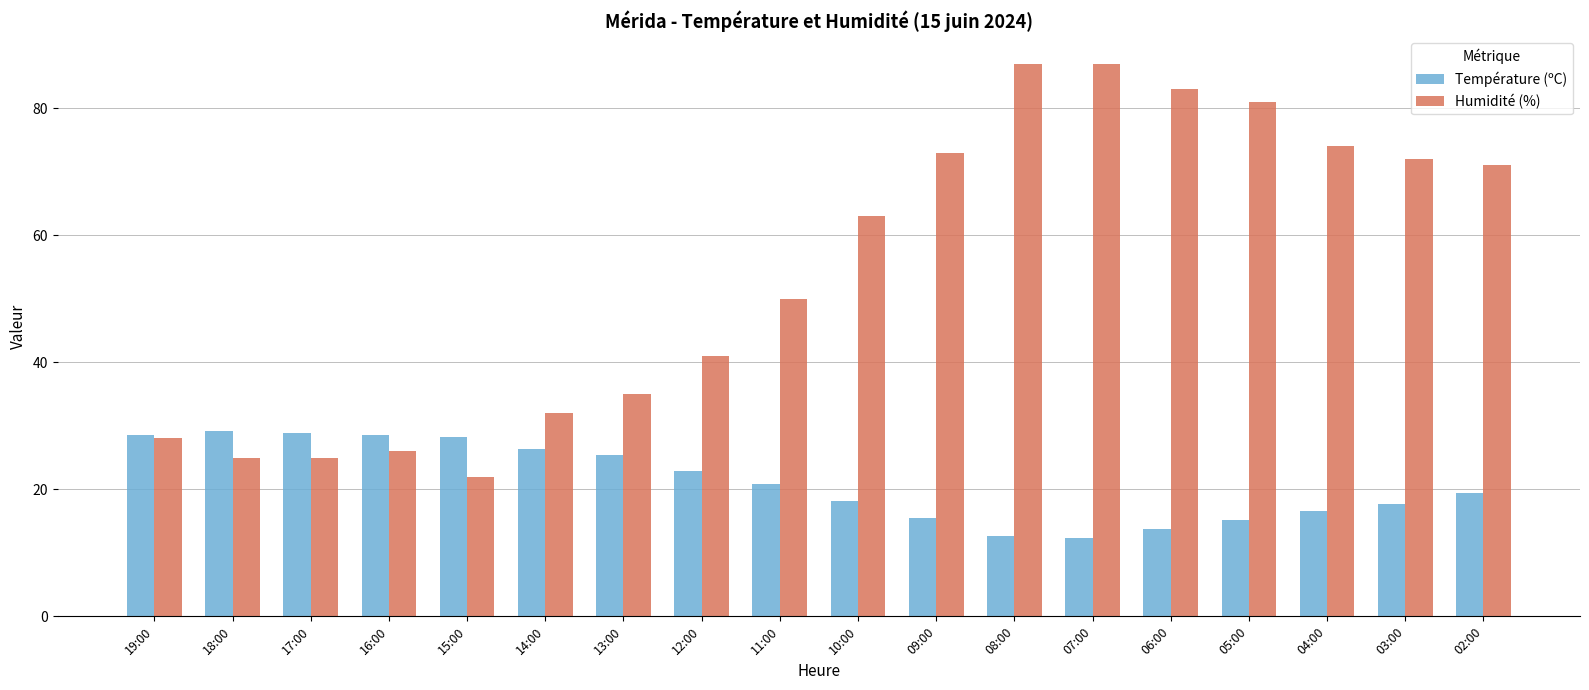

How many categories are shown in the chart?

18